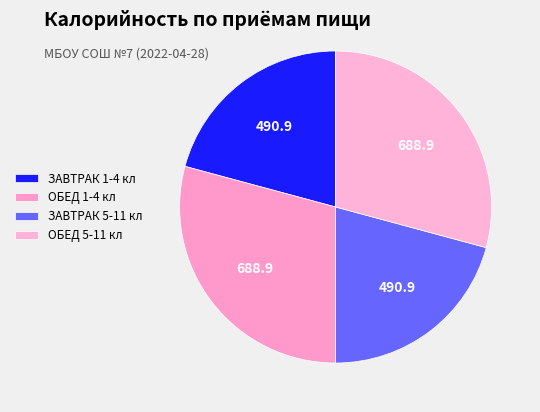

What percentage is the ОБЕД 1-4 кл slice, to the nearest percent?

29%